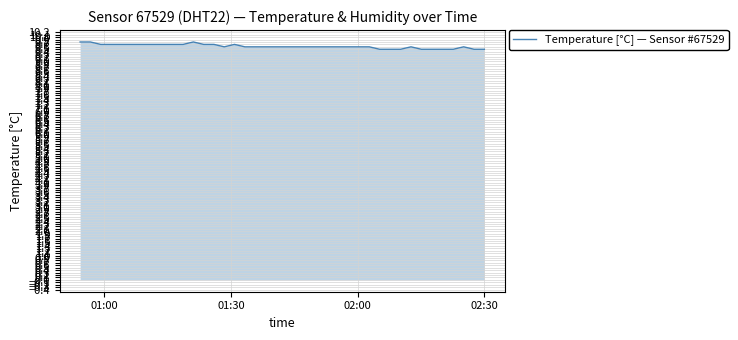

What is the average value?

9.6